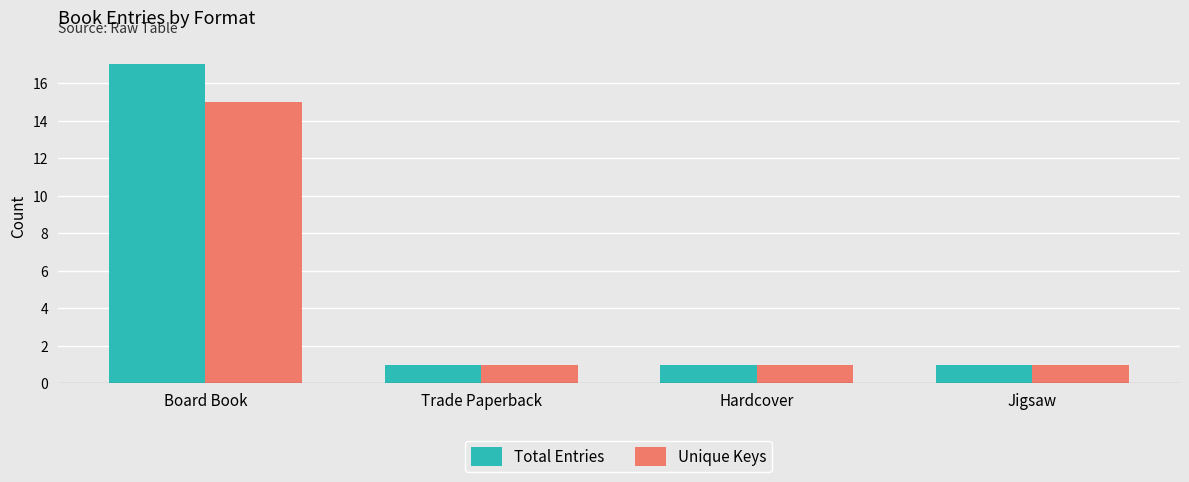

Reading left to right, what are all the values shown in this chart?

Total Entries: Board Book=17	Trade Paperback=1	Hardcover=1	Jigsaw=1
Unique Keys: Board Book=15	Trade Paperback=1	Hardcover=1	Jigsaw=1